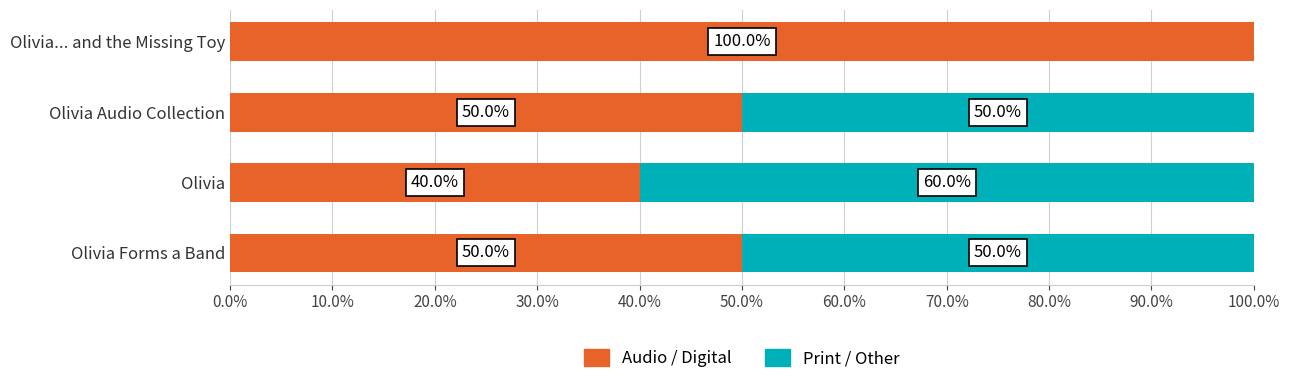

What is the sum of the Audio / Digital values at Olivia... and the Missing Toy and Olivia Audio Collection?

150